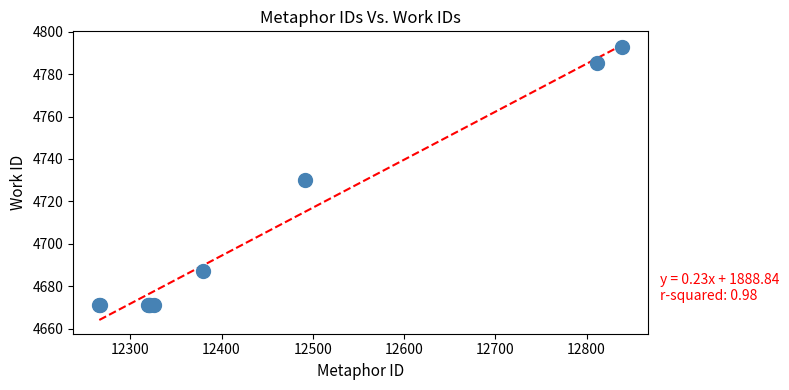

What Y value in the scatter plot is closest to 4732?

4730